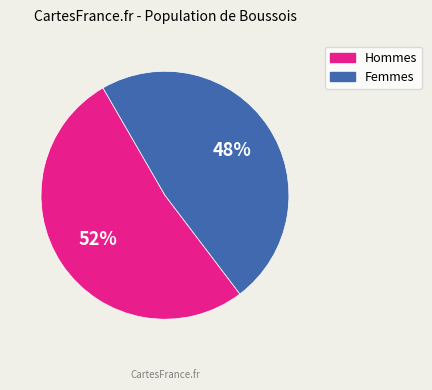

To the nearest percent, what is the difference between the largest and smallest slice percentages?

4%